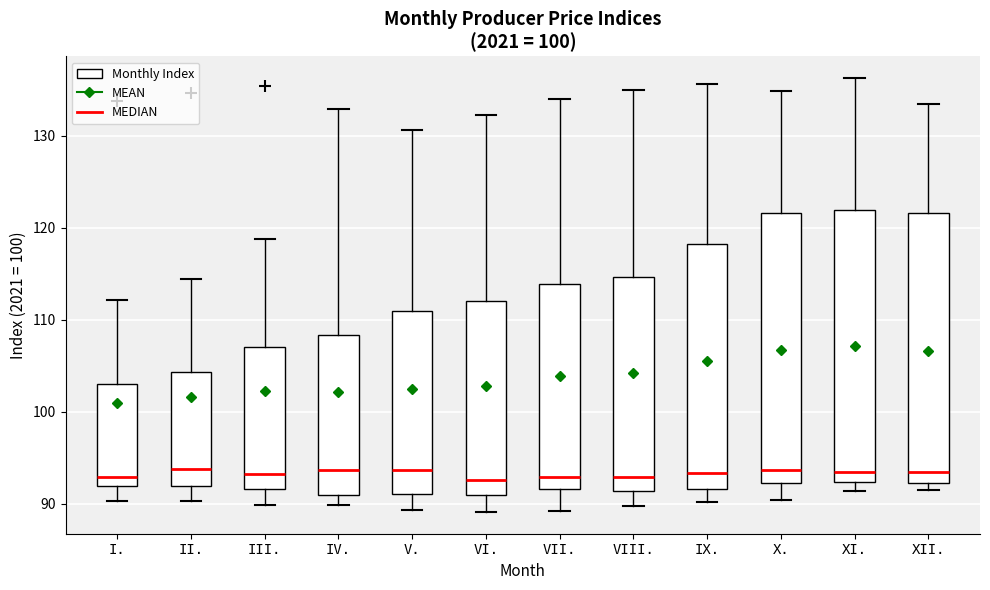

Where does the upper whisker of the box for VI. end on the y-axis? The values are not printed on the chart, so give them approximately, as read against the axis.

132